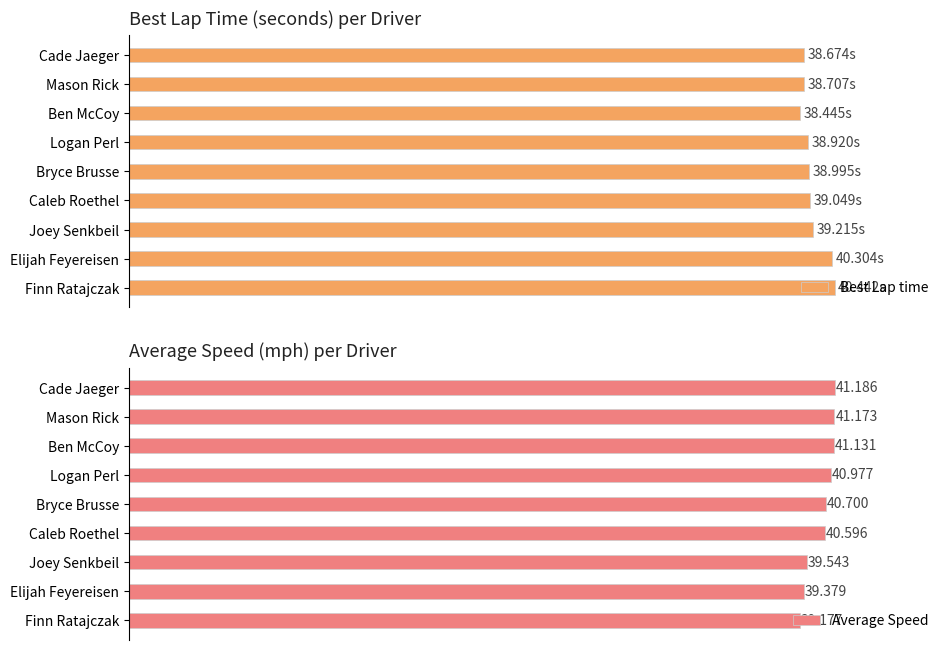

List the labels in order of Average Speed value, smallest first.

Finn Ratajczak, Elijah Feyereisen, Joey Senkbeil, Caleb Roethel, Bryce Brusse, Logan Perl, Ben McCoy, Mason Rick, Cade Jaeger